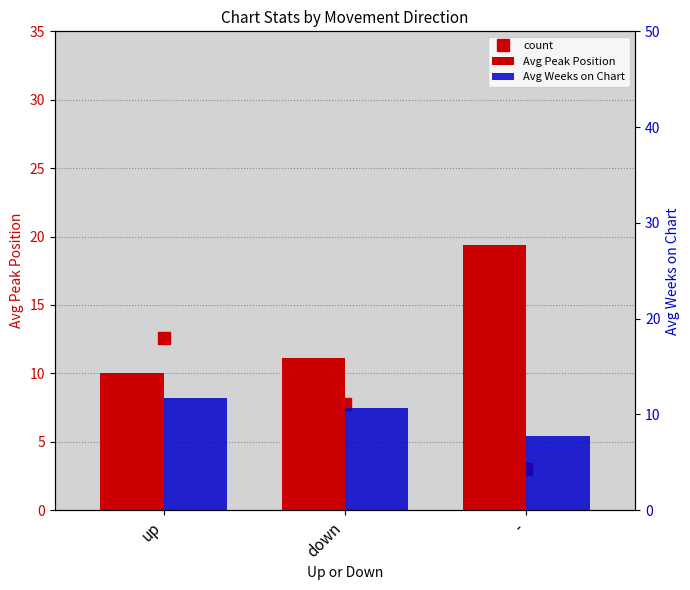

At which category is the sum across all series the highest?

-